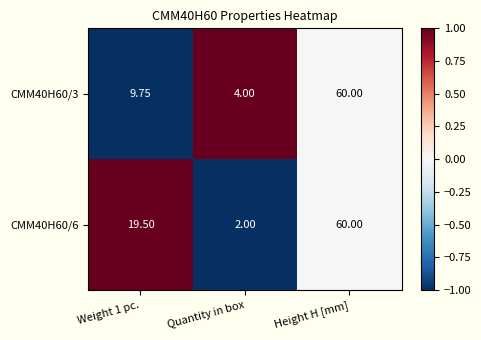

Which category has the lowest value across all series?

Quantity in box